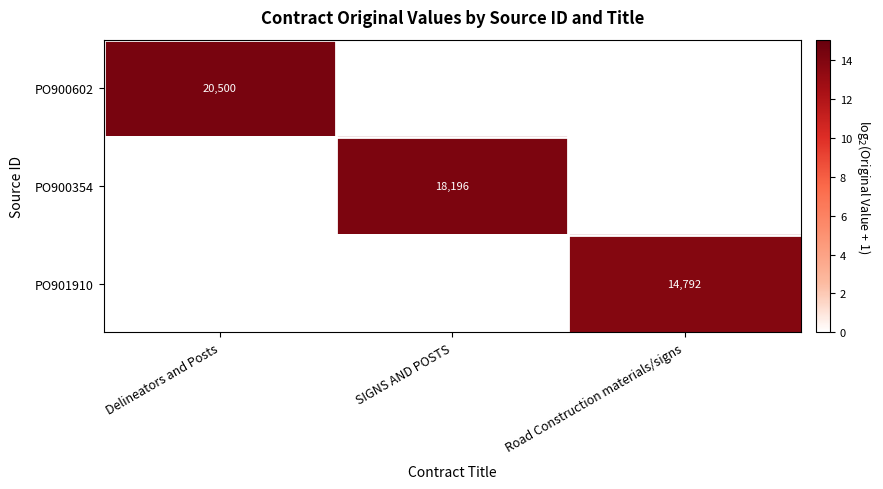

What is the maximum value shown in the chart?

14.3